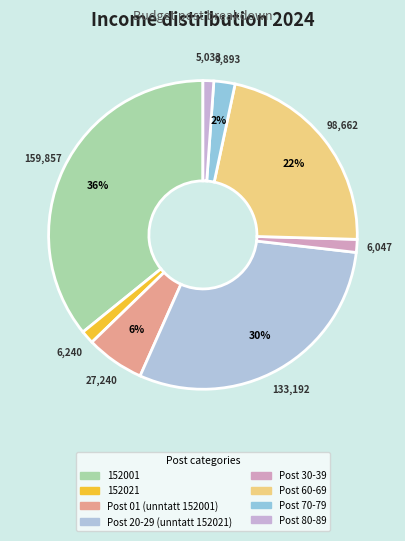

How many segments does this pie chart have?

8